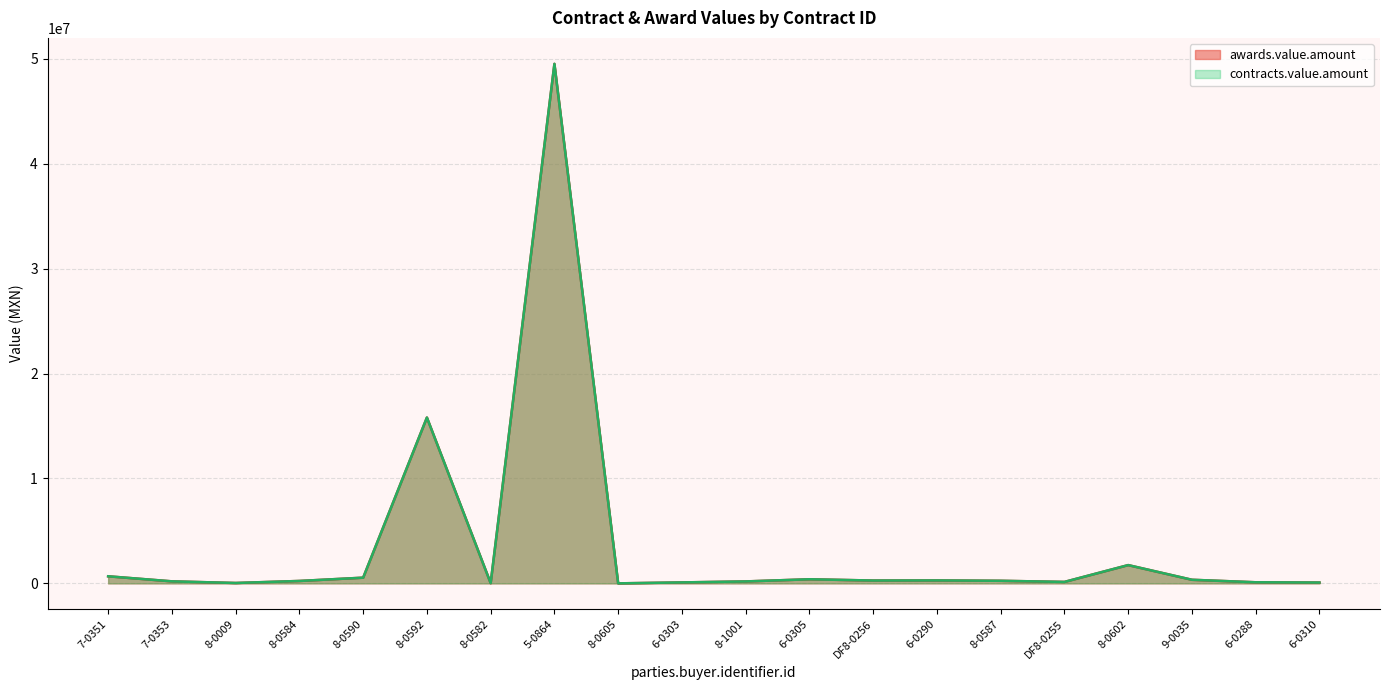

Does the chart have visible grid lines?

Yes